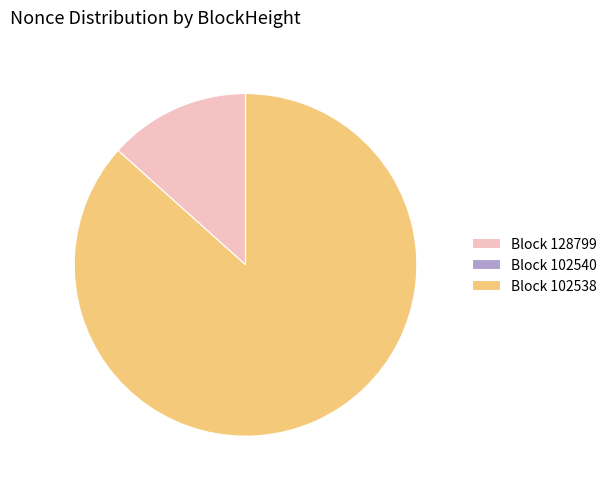

Is there any slice that represents more than half of the pie?

Yes